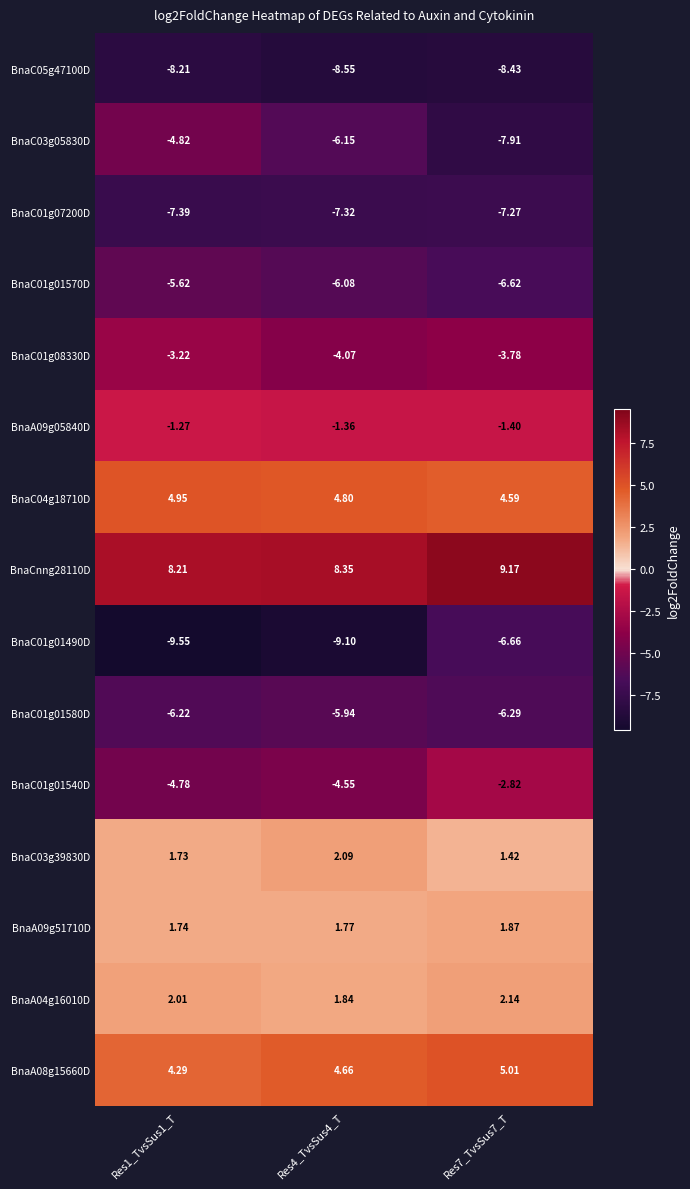

Is the value of BnaC01g01540D at Res1_TvsSus1_T greater than the value of BnaC01g01570D at Res4_TvsSus4_T?

Yes